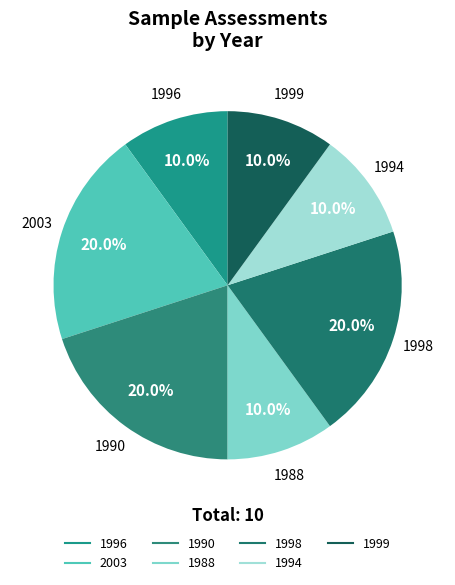

To the nearest percent, what is the average slice percentage?

14%